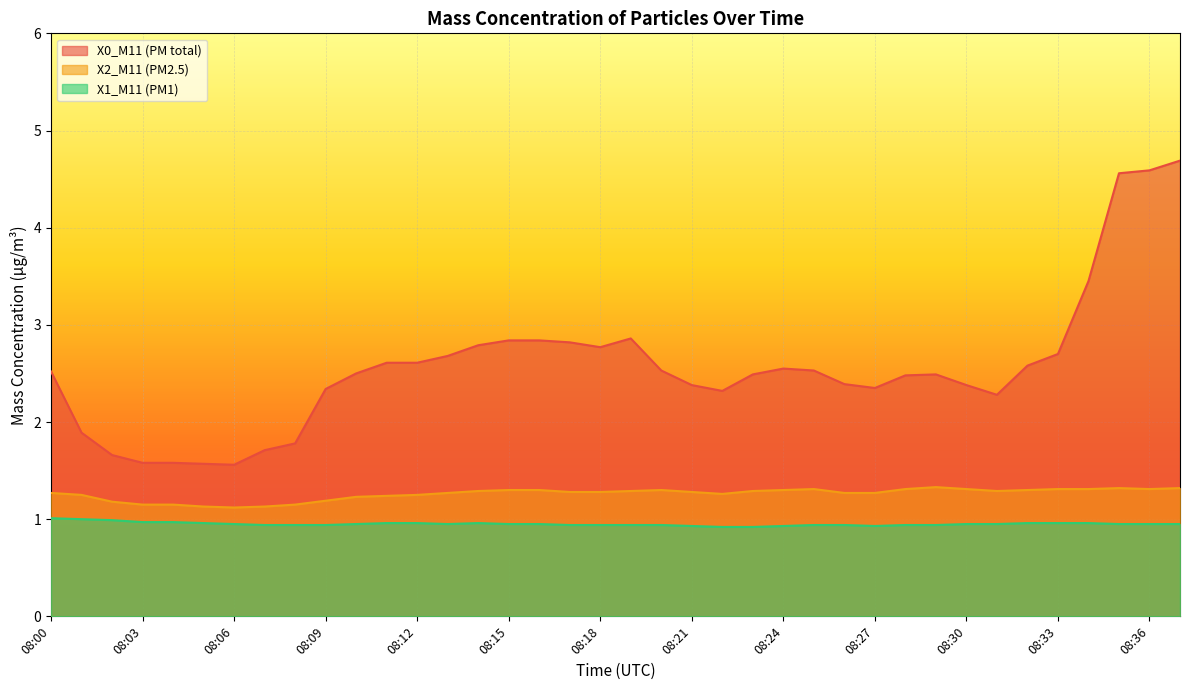

Where is the first local minimum for X1_M11 (PM1)?

08:13